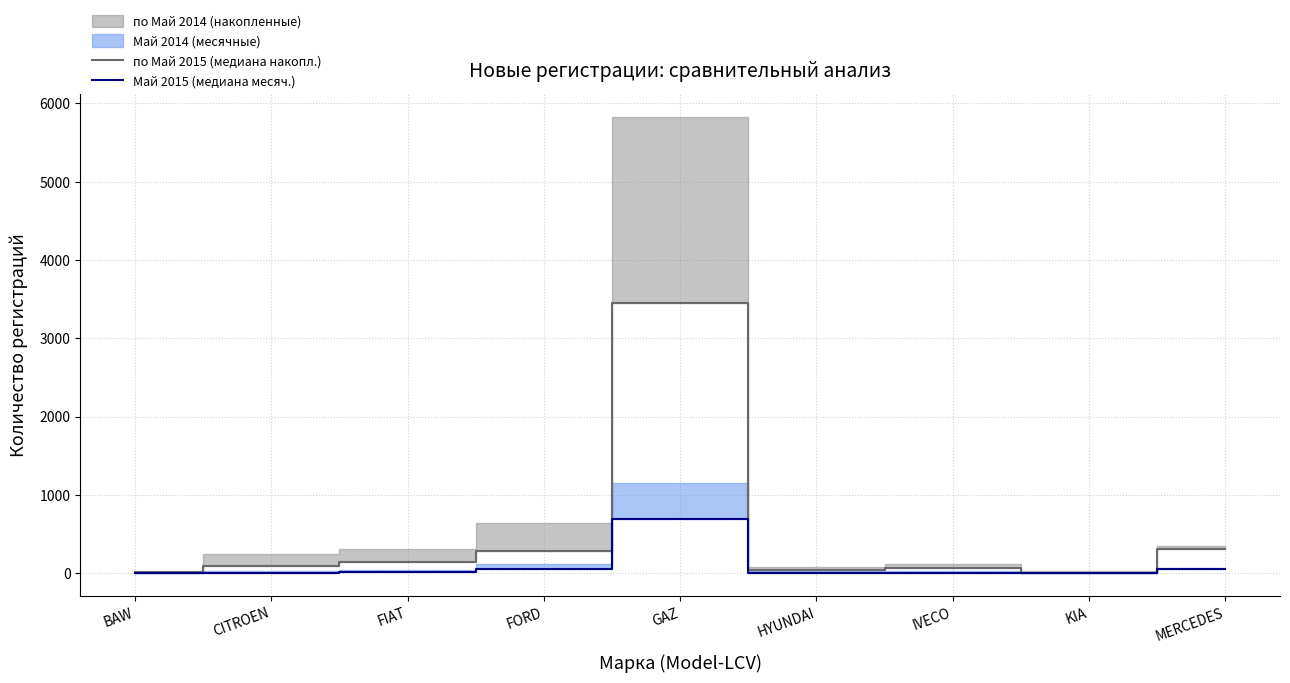

At which category does the chart reach its minimum across all series?

KIA